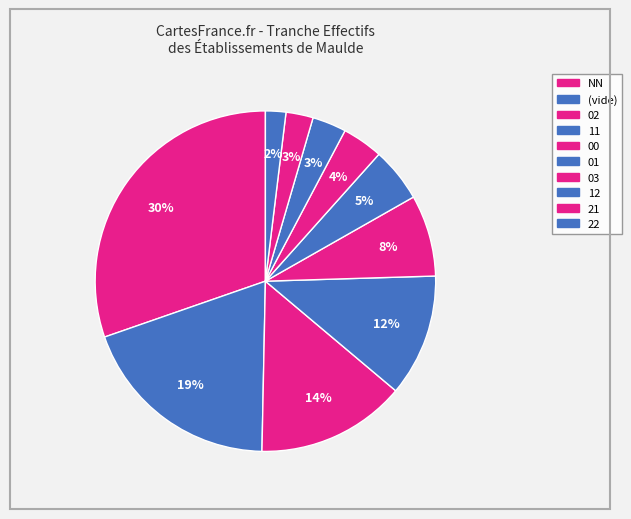

How many slices are in this pie chart?

10